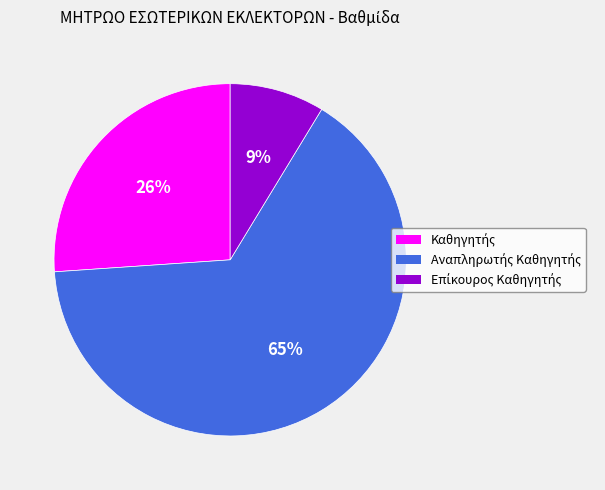

Is there a majority slice in this chart?

Yes